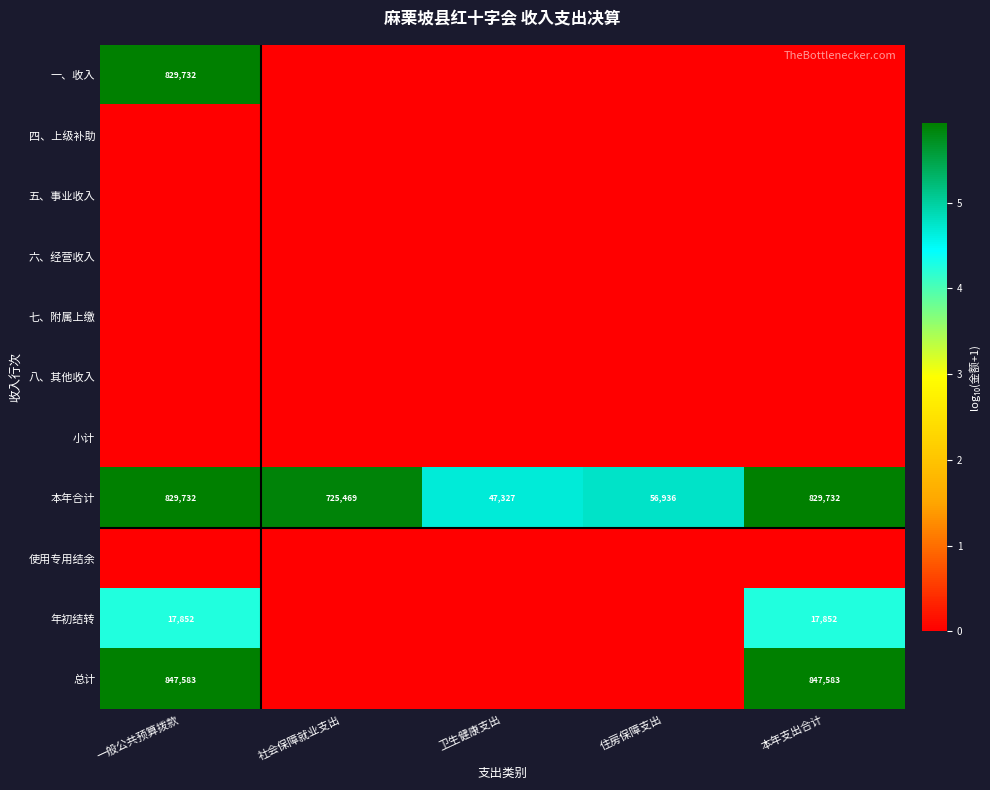

The 本年合计 series shows 453766 at 本年支出合计. True or false?

False